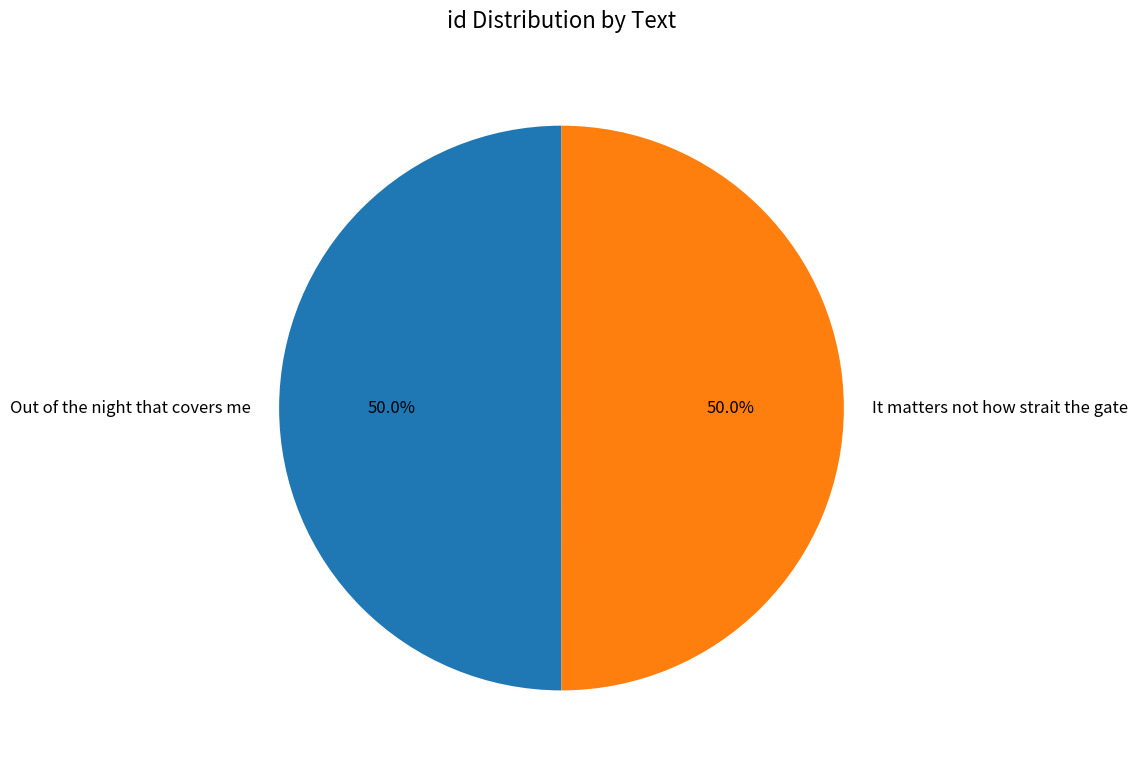

To the nearest percent, what is the combined percentage of Out of the night that covers me and It matters not how strait the gate?

100%